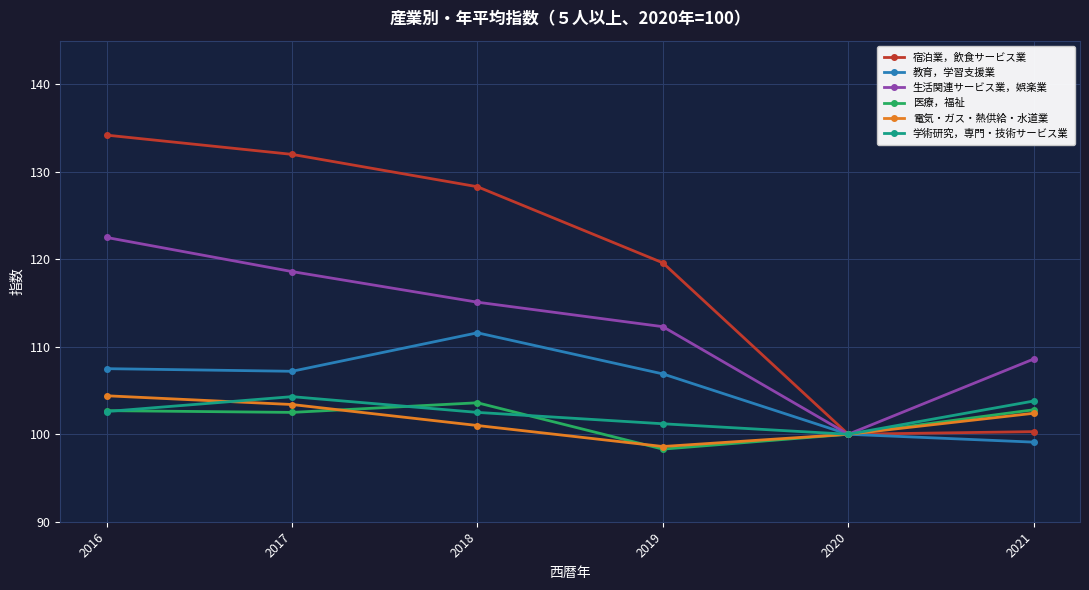

True or false: 生活関連サービス業，娯楽業 has a value of 48.2 at 2017.

False